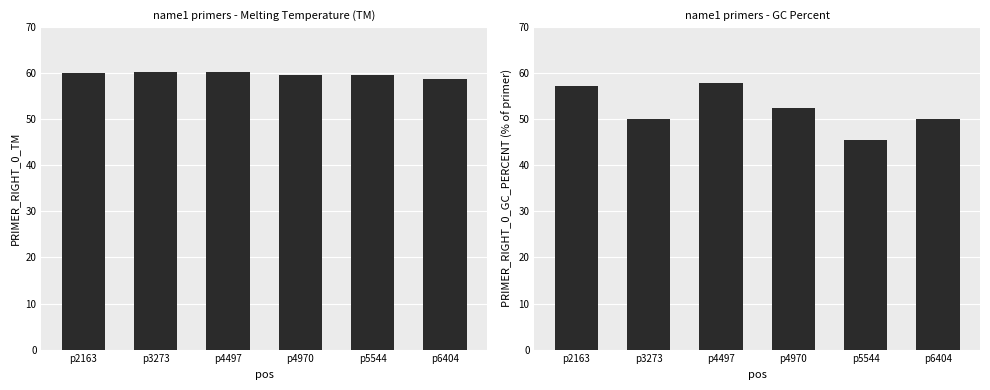

Are the bars grouped side by side (vs. stacked)?

Yes